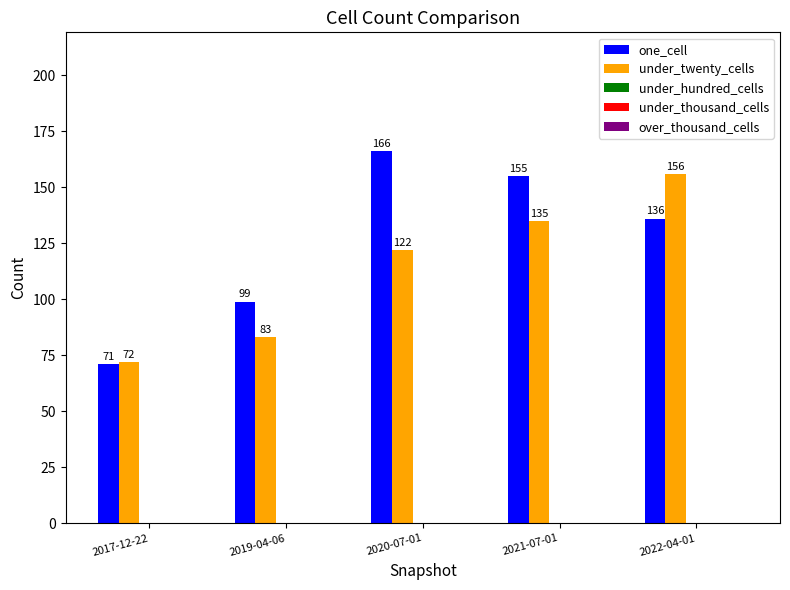

Which series has the largest range (max minus min)?

one_cell